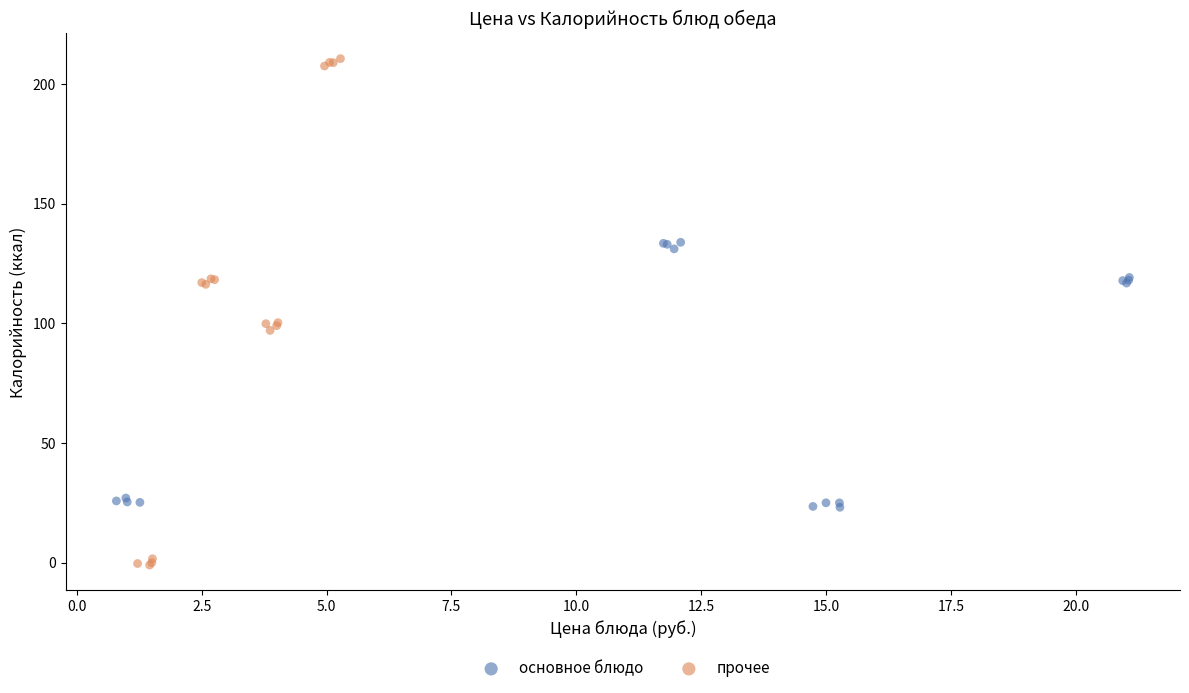

Which series contains the lowest Y value?

прочее